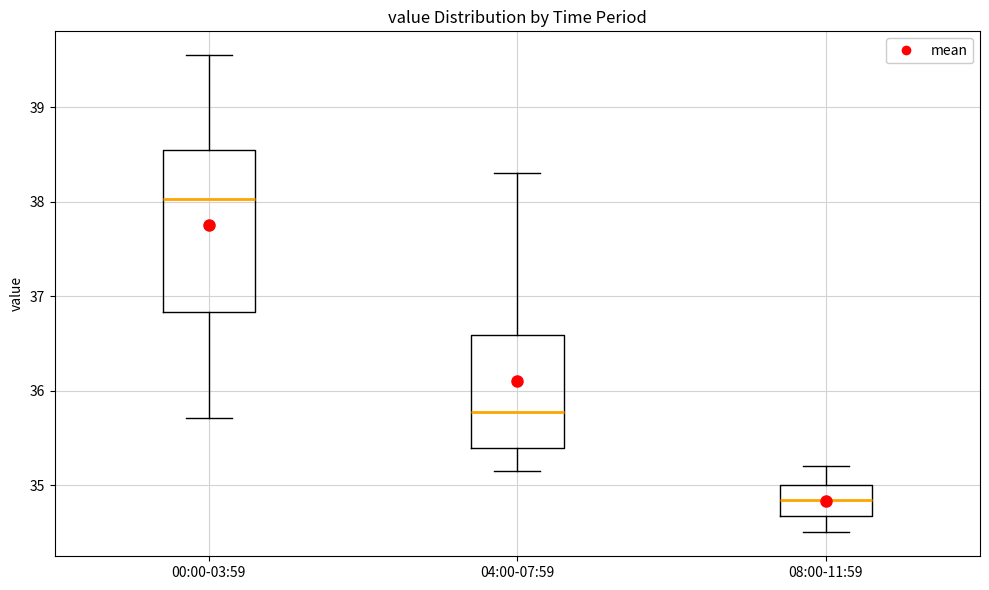

Reading left to right, transcribe this box plot: for each box, give where its median line is, the range the box spans, and where its two whiskers end, as read against the y-axis. The values are not printed on the chart, so give them approximately, as read against the axis.

00:00-03:59: median 38.0, box 36.8 to 38.5, whiskers 35.7 to 39.6
04:00-07:59: median 35.8, box 35.4 to 36.6, whiskers 35.2 to 38.3
08:00-11:59: median 34.8, box 34.7 to 35.0, whiskers 34.5 to 35.2